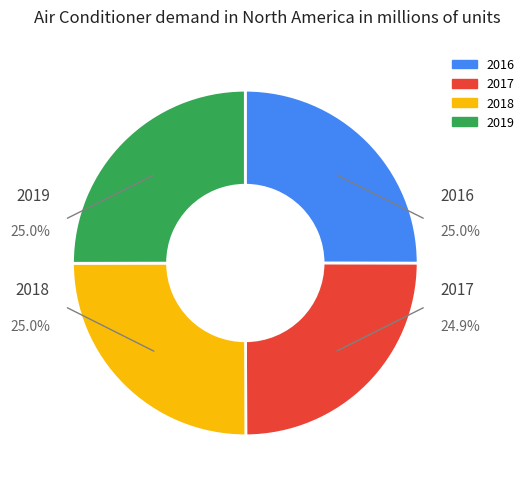

Is there any slice that represents more than half of the pie?

No